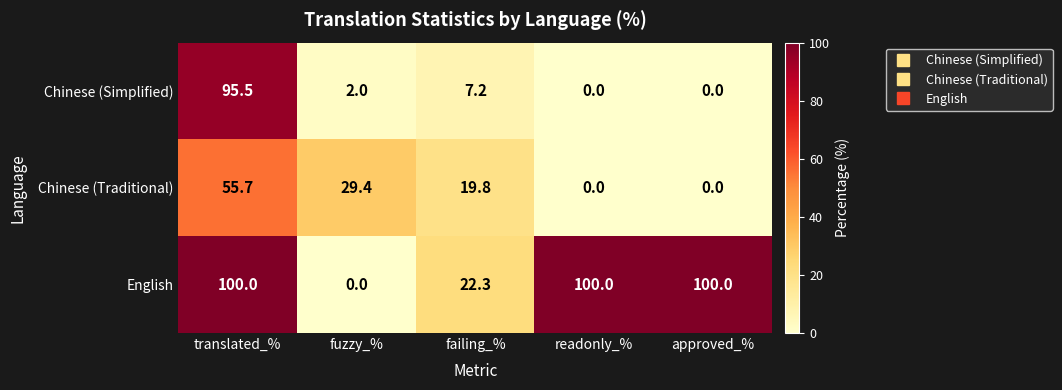

Rank the series at translated_% from highest to lowest value.

English, Chinese (Simplified), Chinese (Traditional)